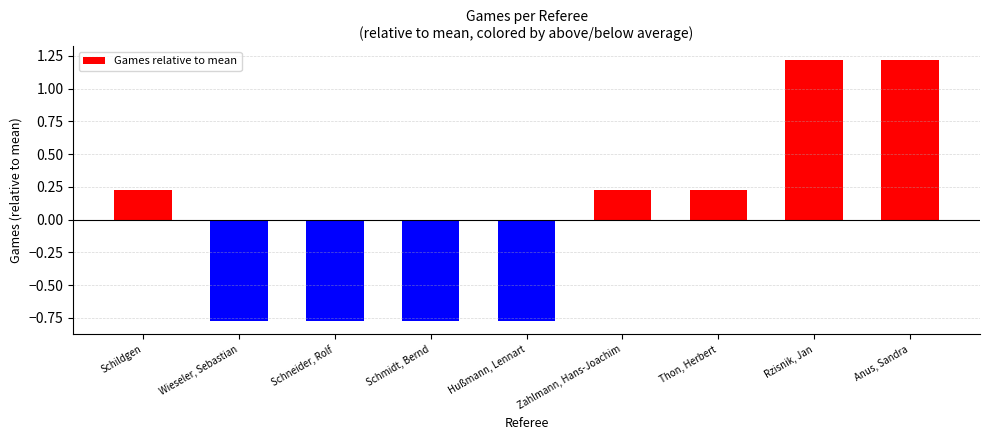

What is the change in value from Schildgen to Rzisnik, Jan?

+1.0